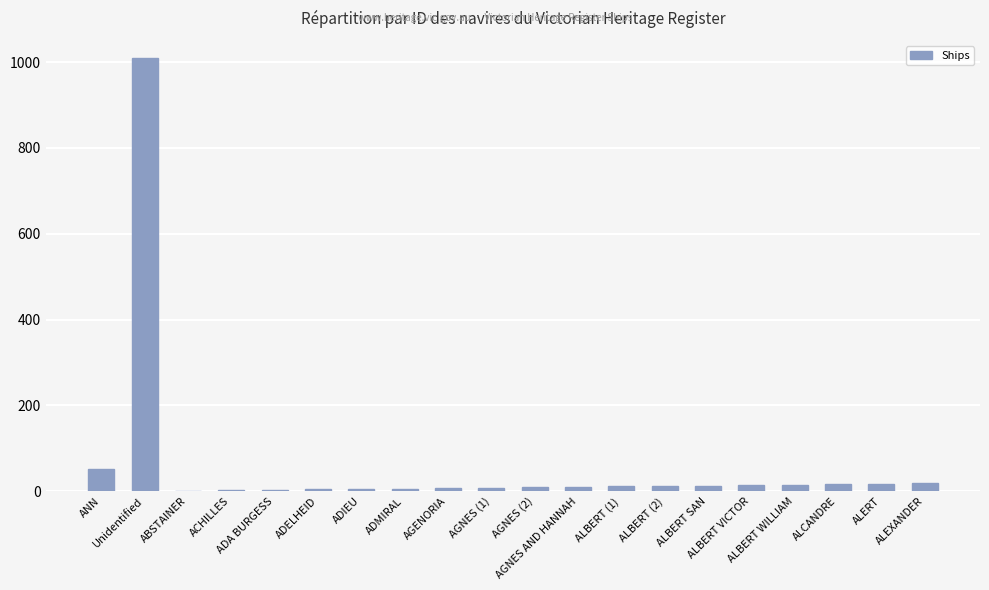

What is the ratio of the value at ALCANDRE to the value at AGNES (2)?

1.8